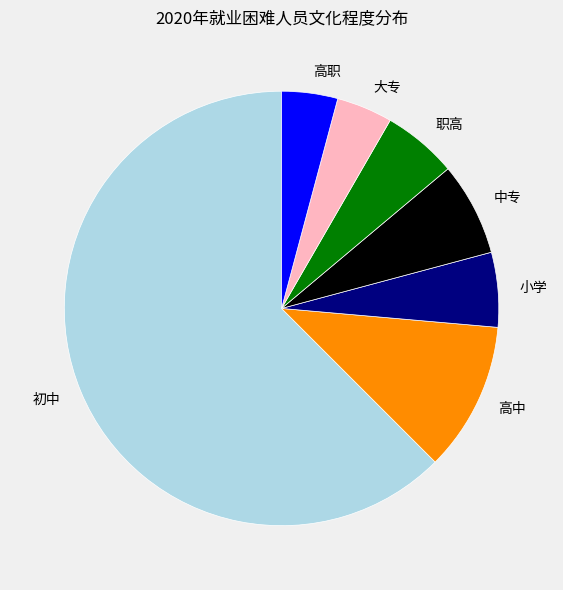

Which category has the biggest portion of the pie?

初中